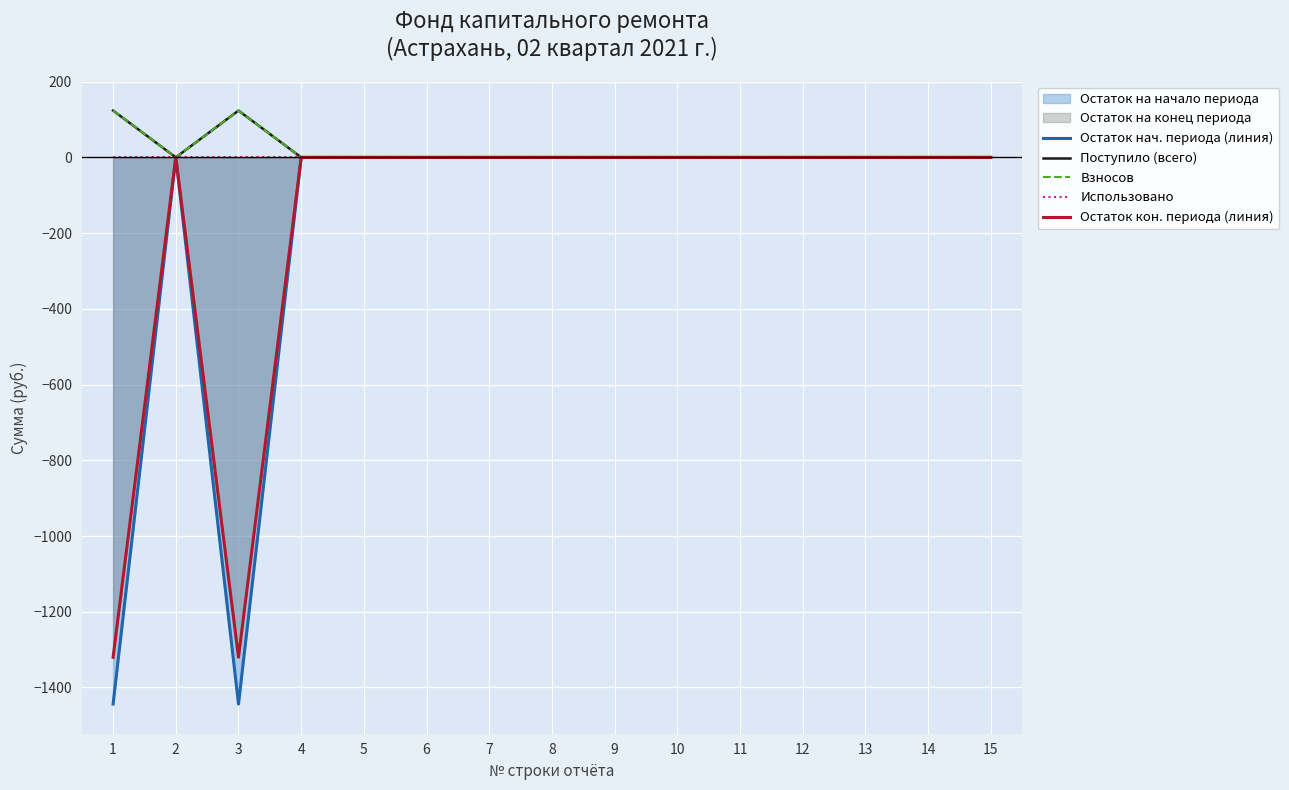

Between 4 and 14, which series saw the biggest shift?

Остаток нач. периода (линия)